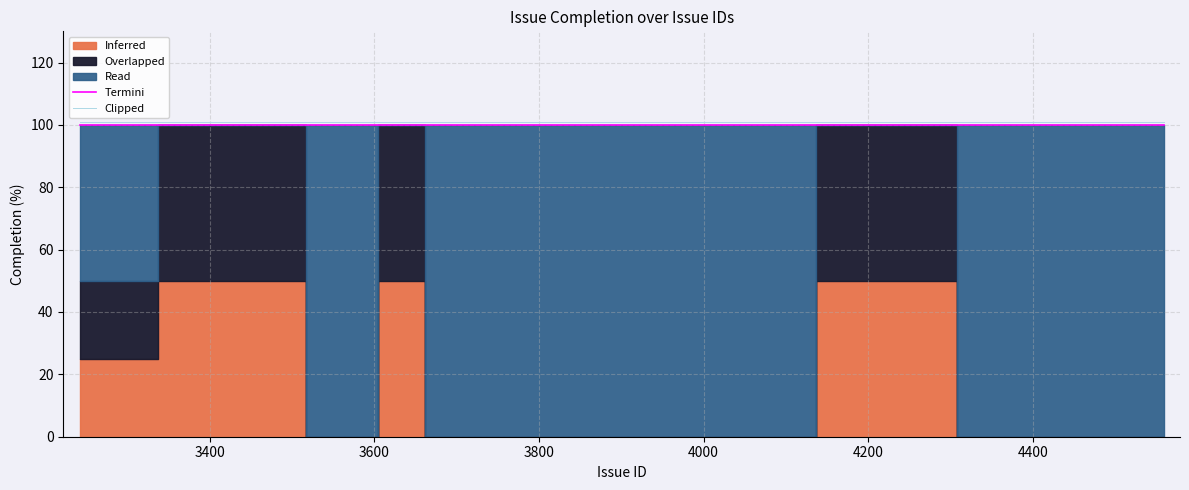

What is the maximum value for Termini?

100